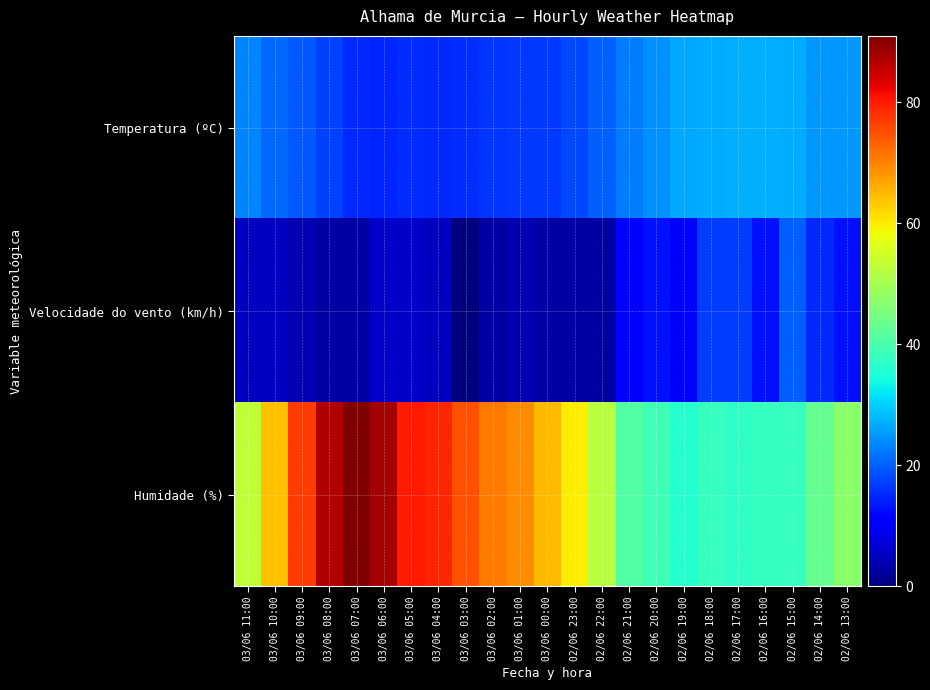

Which series has the widest spread of values?

Humidade (%)